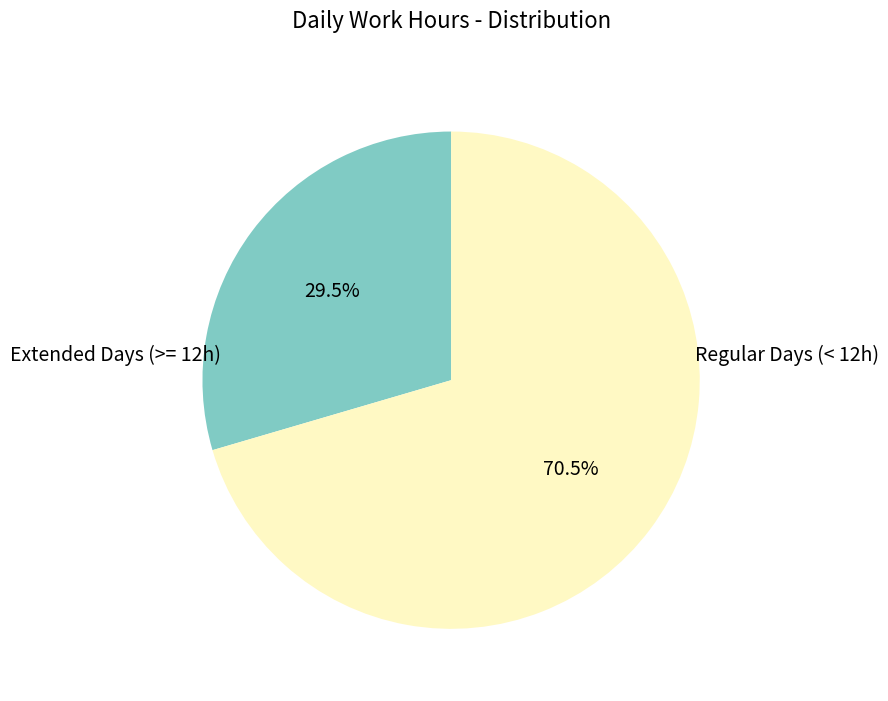

Is there a majority slice in this chart?

Yes